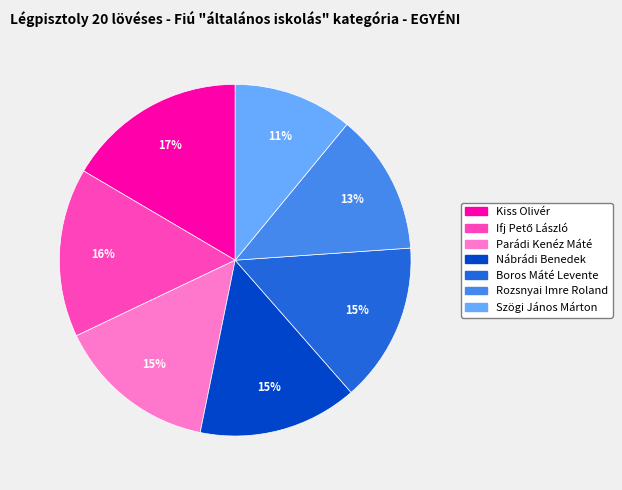

What percentage is the Boros Máté Levente slice, to the nearest percent?

15%